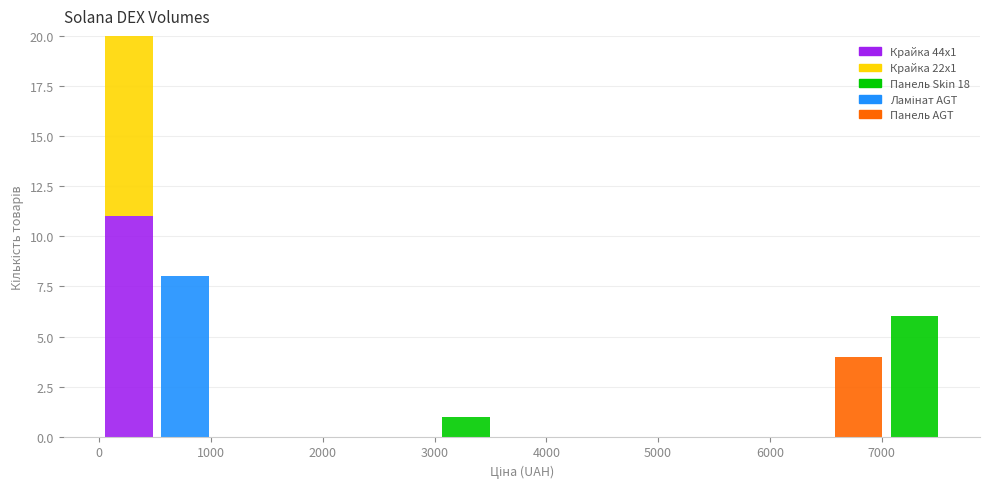

Reading left to right, transcribe this chart: for each stacked bar, give the range it covers on the x-axis and its total height. Neither the bar edges nor the heights are printed on the chart, so give them approximately, as read against the axes.

0 to 500: 20
500 to 1000: 8
1000 to 1500: 0
1500 to 2000: 0
2000 to 2500: 0
2500 to 3000: 0
3000 to 3500: 1
3500 to 4000: 0
4000 to 4500: 0
4500 to 5000: 0
5000 to 5500: 0
5500 to 6000: 0
6000 to 6500: 0
6500 to 7000: 4
7000 to 7500: 6